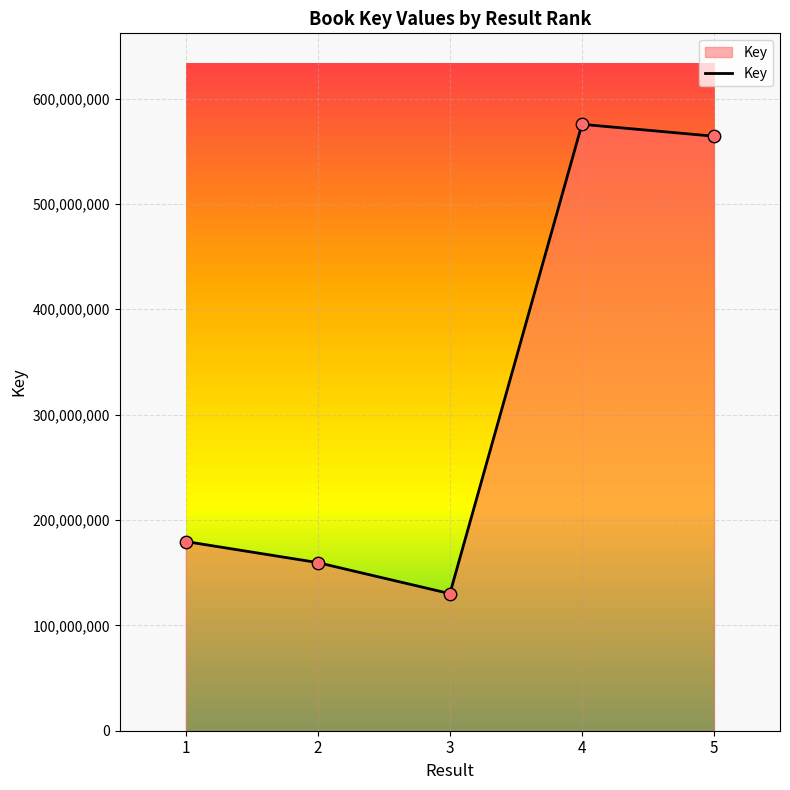

Between 3 and 1, which is larger?

1